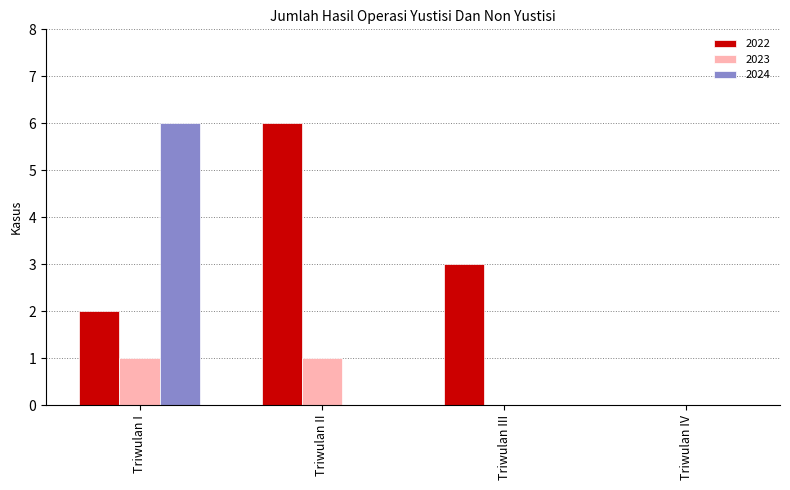

Reading right to left, extract all data points from this chart.

2022: Triwulan IV=0	Triwulan III=3	Triwulan II=6	Triwulan I=2
2023: Triwulan IV=0	Triwulan III=0	Triwulan II=1	Triwulan I=1
2024: Triwulan IV=0	Triwulan III=0	Triwulan II=0	Triwulan I=6